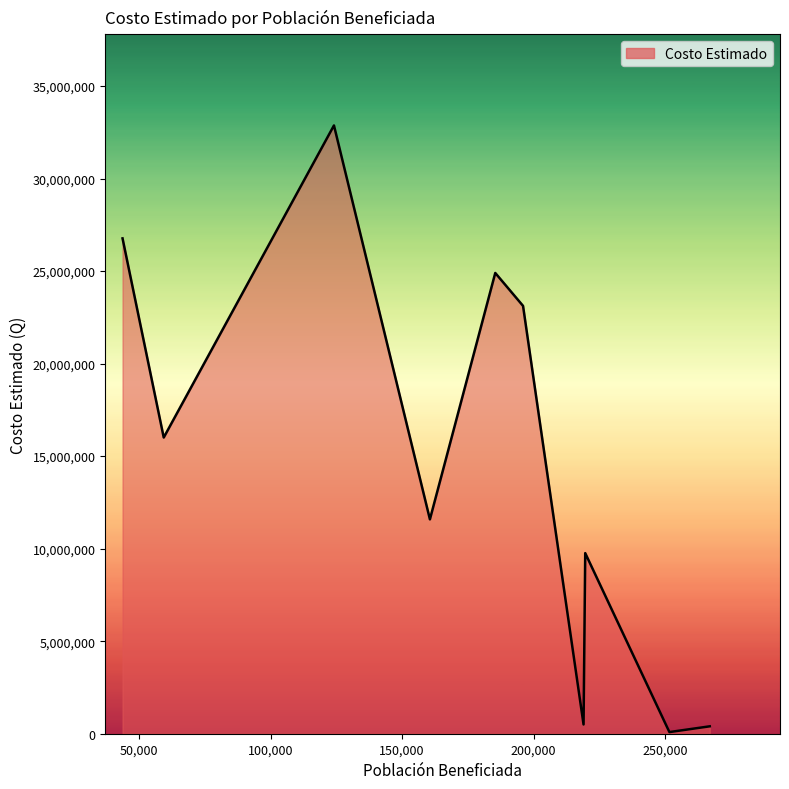

How many lines are shown in the chart?

1